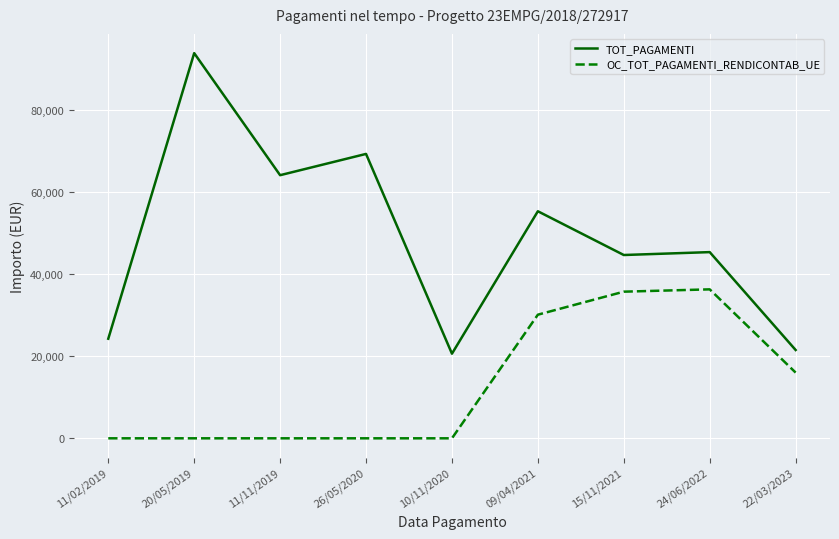

Which series has the largest total across all categories?

TOT_PAGAMENTI